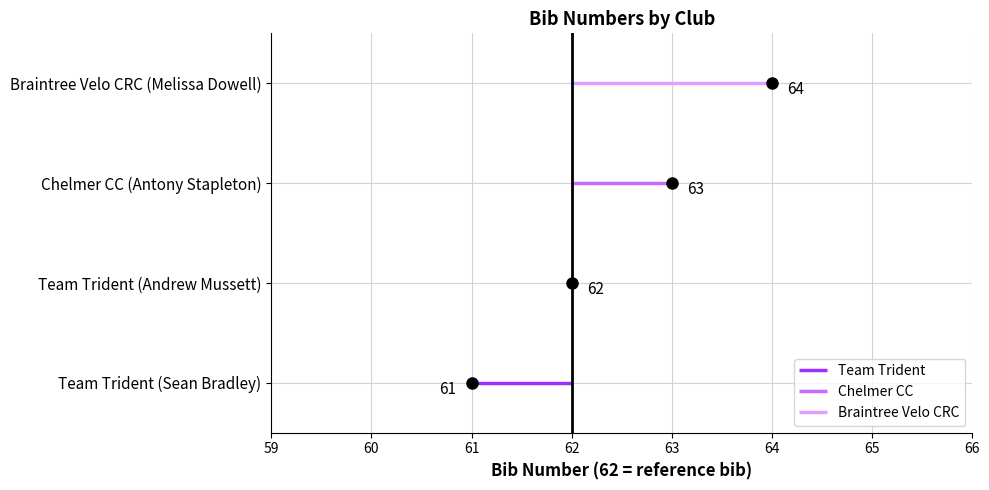

How many values are below 63?

2